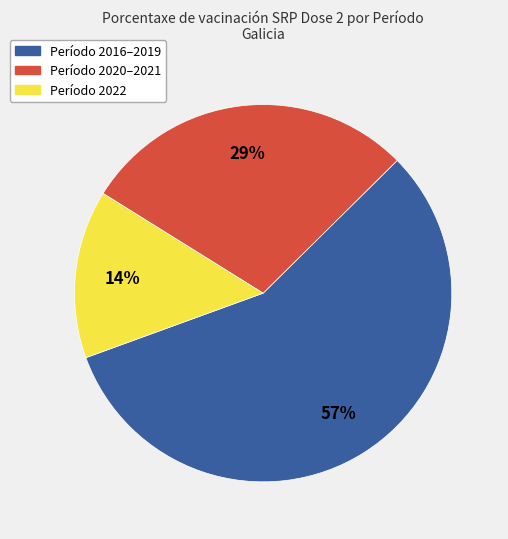

True or false: Período 2022 accounts for 4% of the total.

False